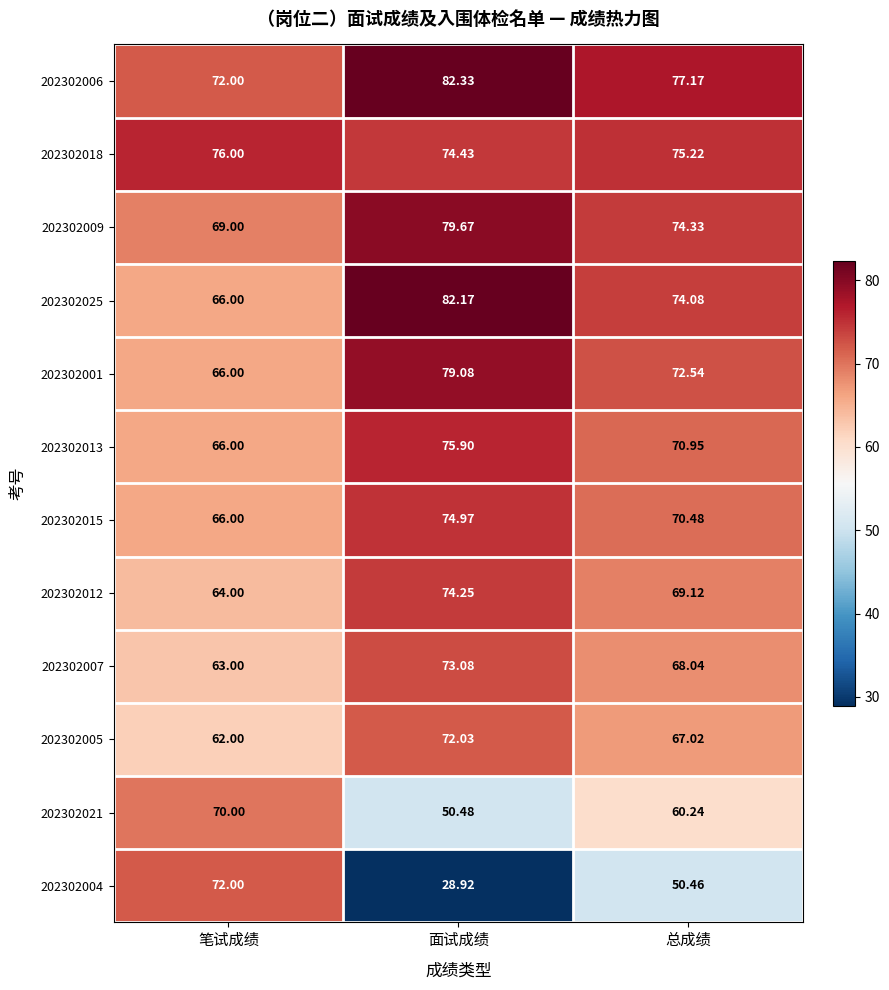

At 面试成绩, list the series in order from smallest to largest.

202302004, 202302021, 202302005, 202302007, 202302012, 202302018, 202302015, 202302013, 202302001, 202302009, 202302025, 202302006